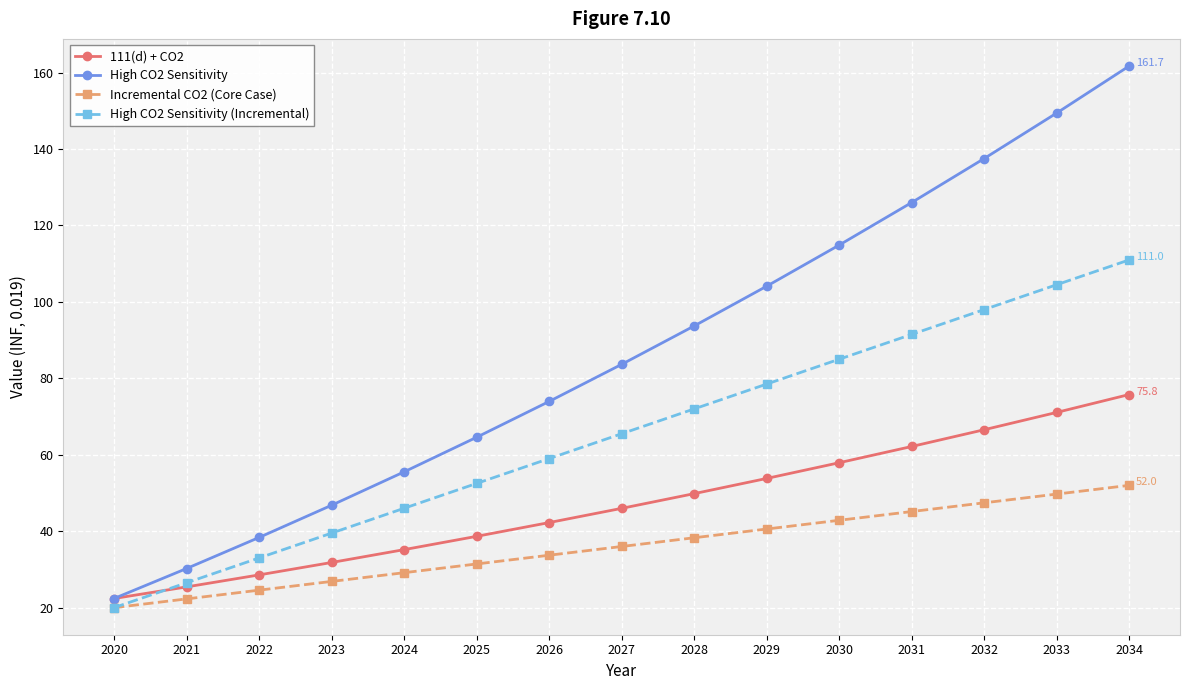

What is the difference between the maximum and minimum values in the High CO2 Sensitivity series?

139.3